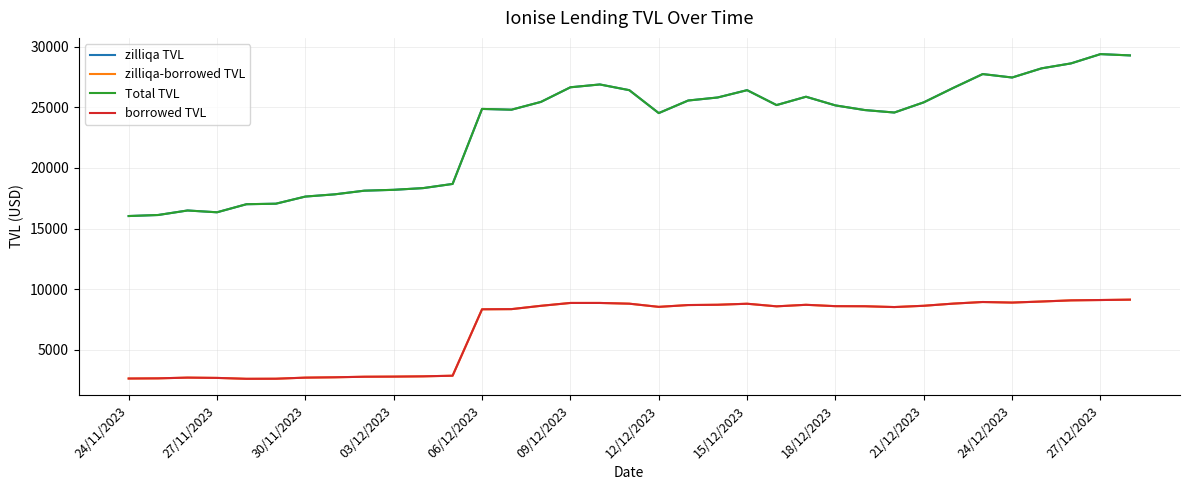

Does the chart have visible grid lines?

Yes